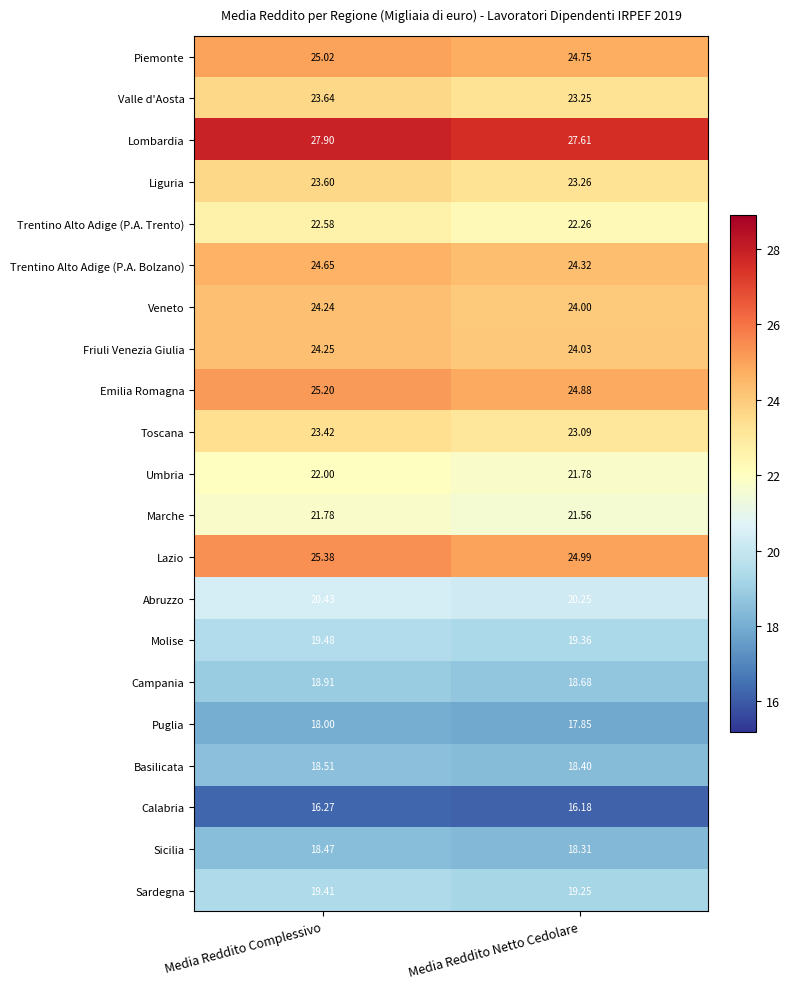

Which series has the largest total across all categories?

Lombardia